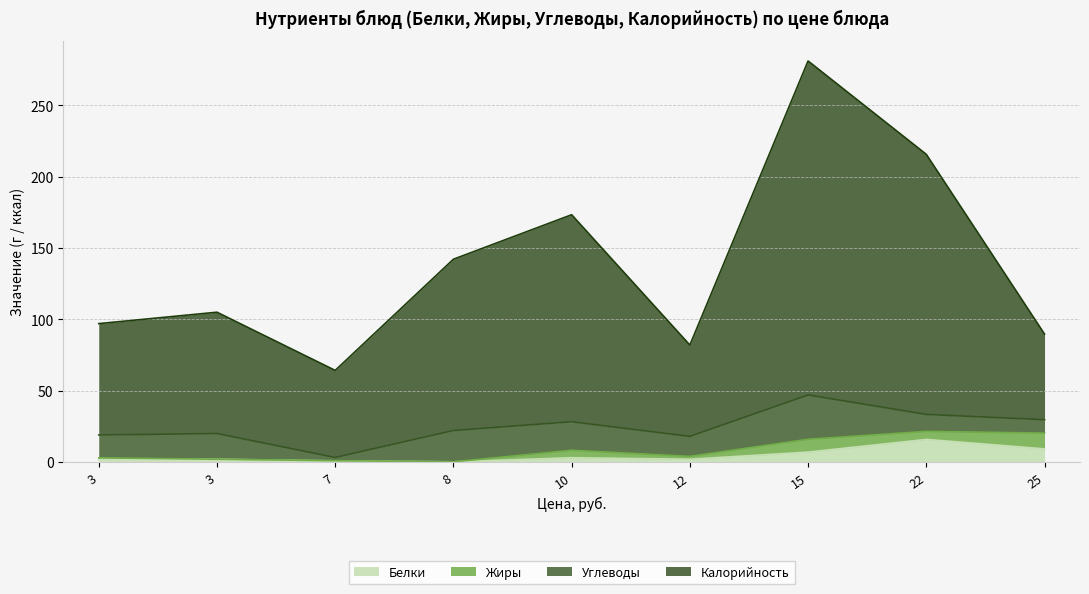

What is the average value of the Калорийность series?

114.4